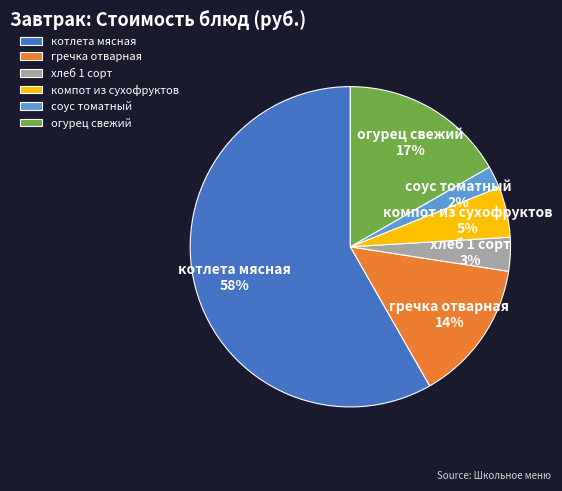

The хлеб 1 сорт slice represents 3% of the pie. True or false?

True